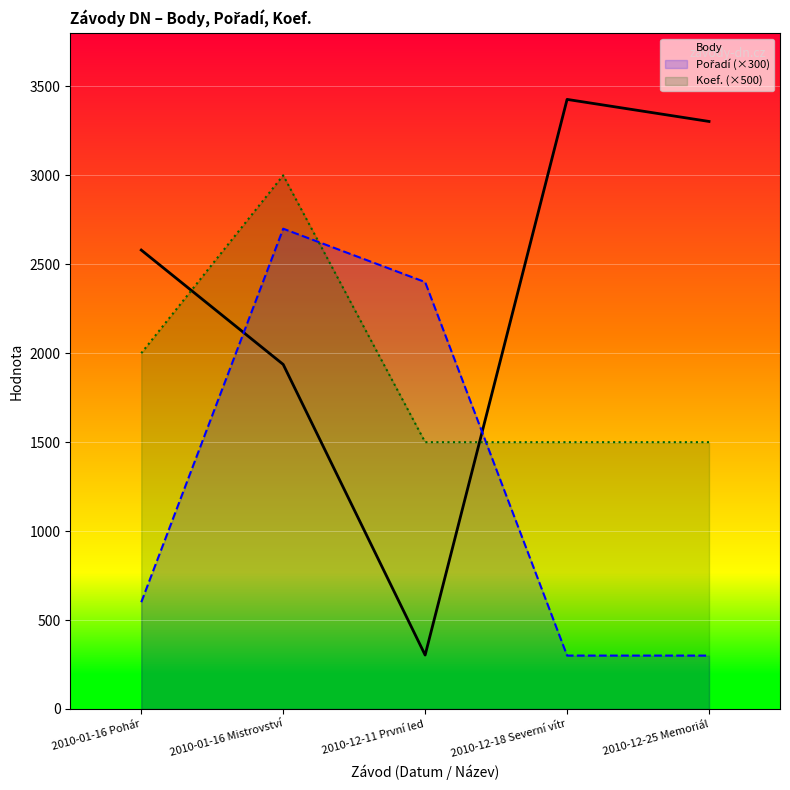

What is the label of the 5th point from the left?

2010-12-25 Memoriál